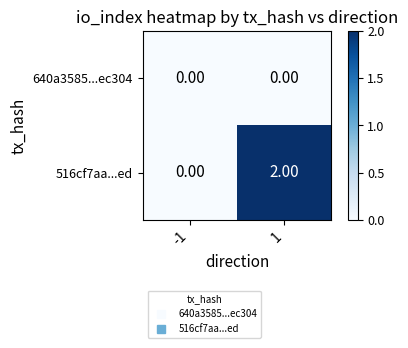

List the series in order of their overall mean, lowest first.

640a3585...ec304, 516cf7aa...ed